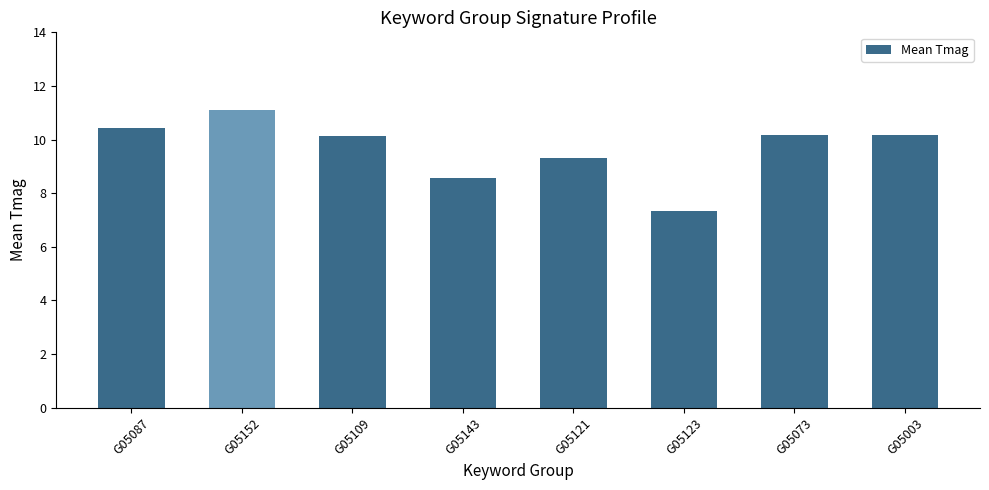

What is the difference between the values at G05087 and G05143?

1.8